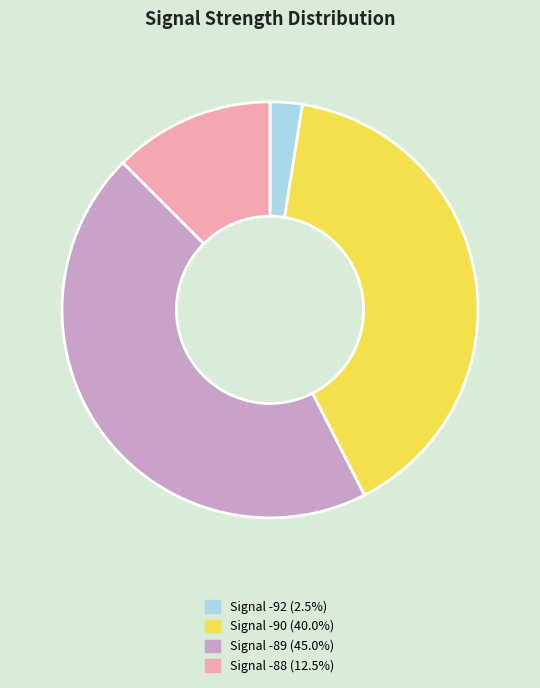

Does any single category account for the majority?

No